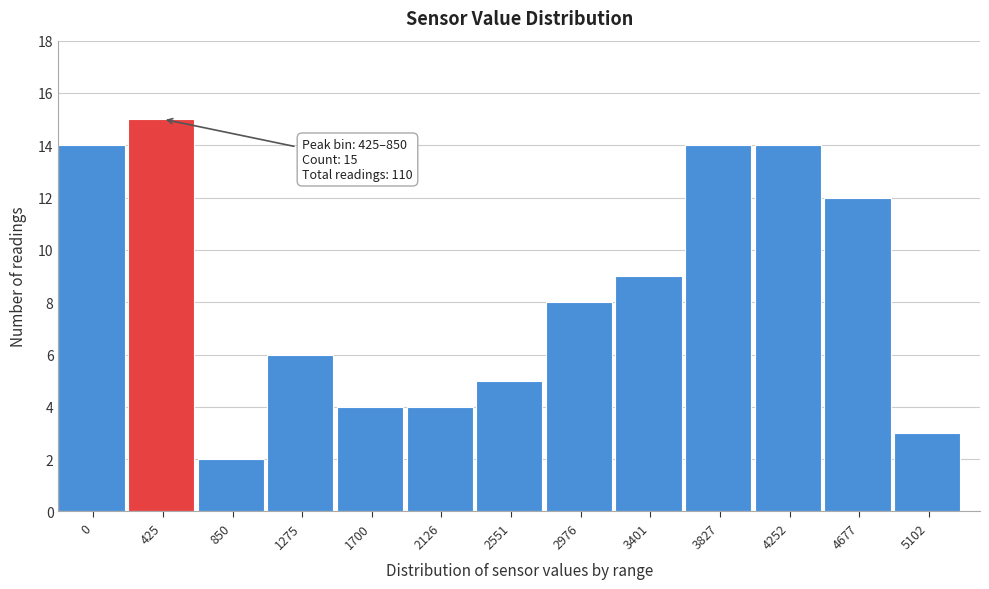

Reading left to right, transcribe all the data shown in this chart.

14	15	2	6	4	4	5	8	9	14	14	12	3